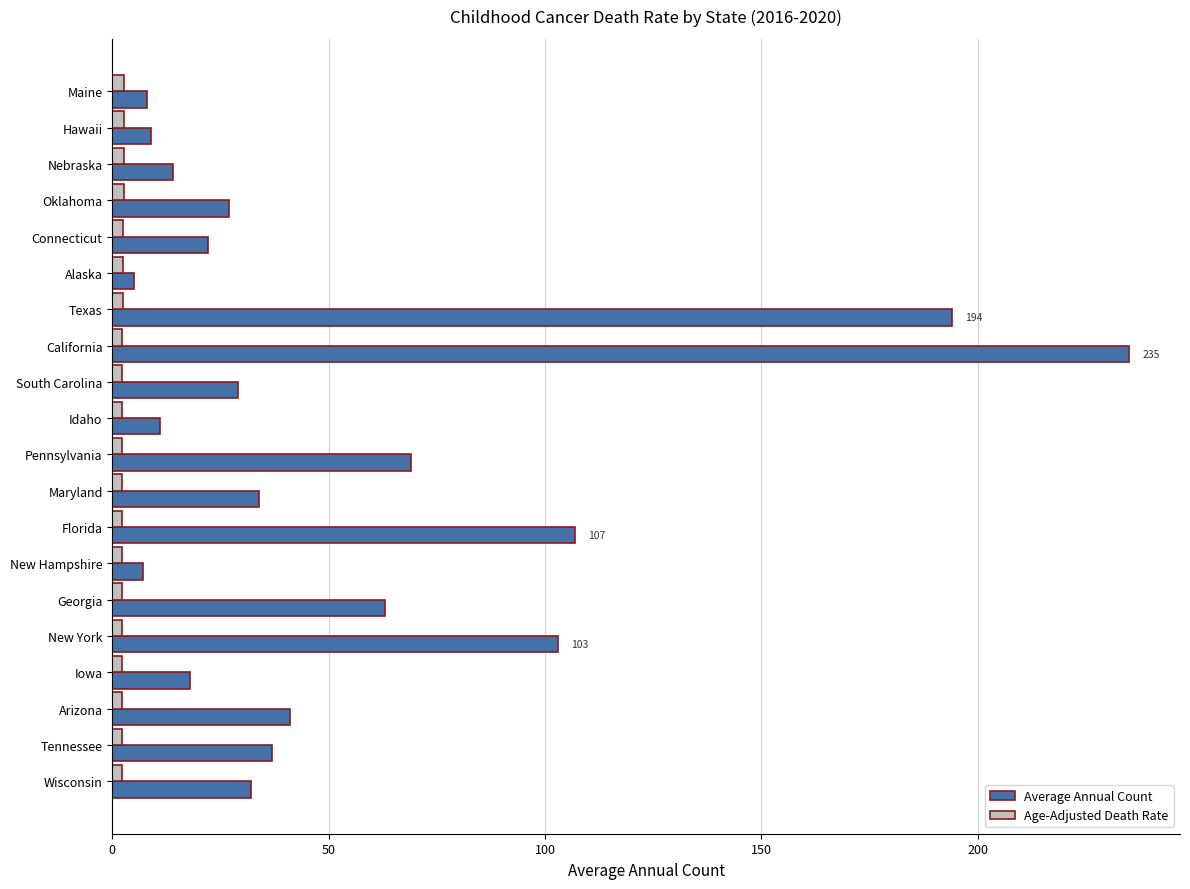

The Average Annual Count series shows 14.0 at Nebraska. True or false?

True